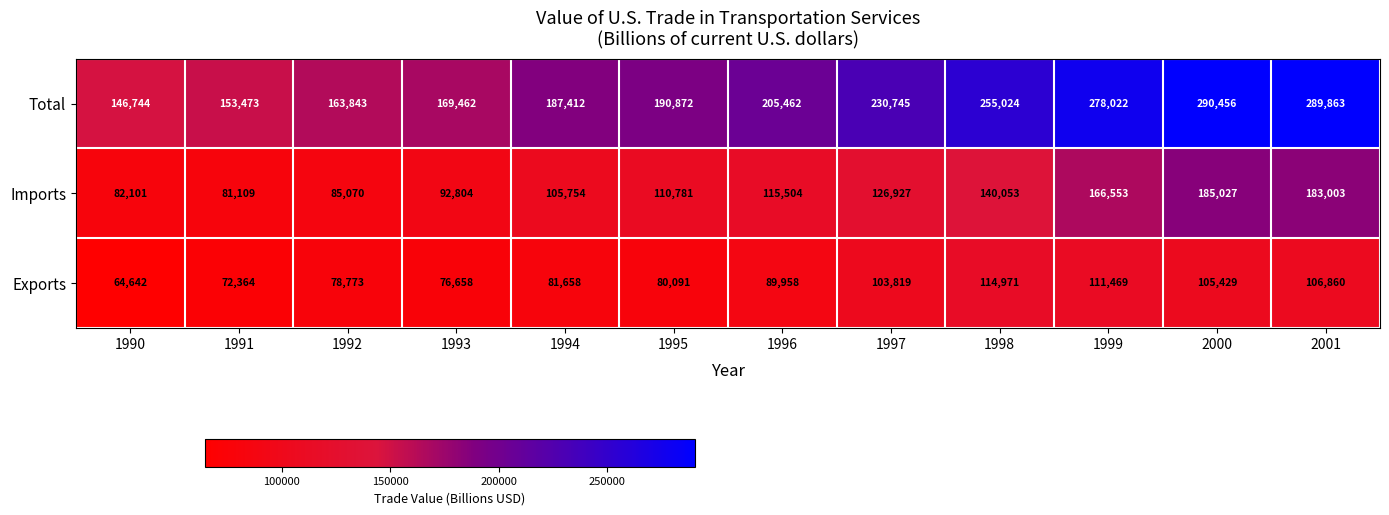

At 1994, list the series in order from smallest to largest.

Exports, Imports, Total